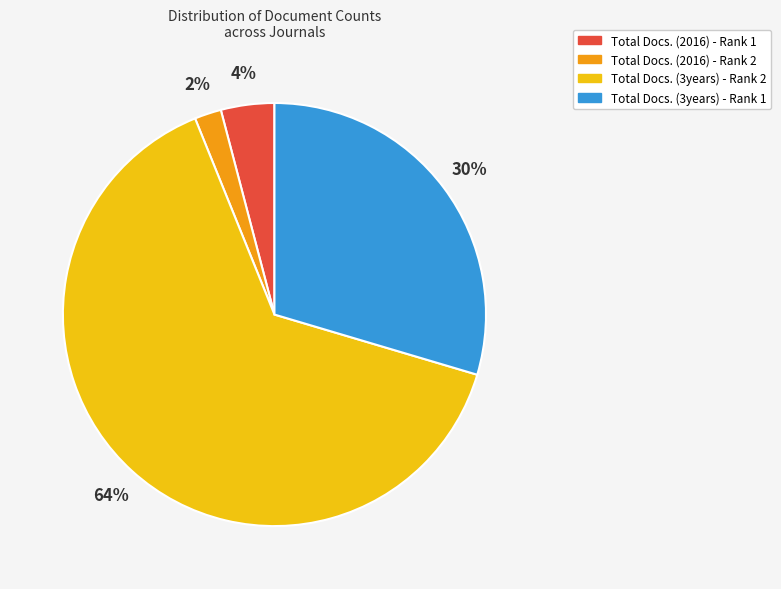

Does Total Docs. (3years) - Rank 2 represent more than half of the total?

Yes